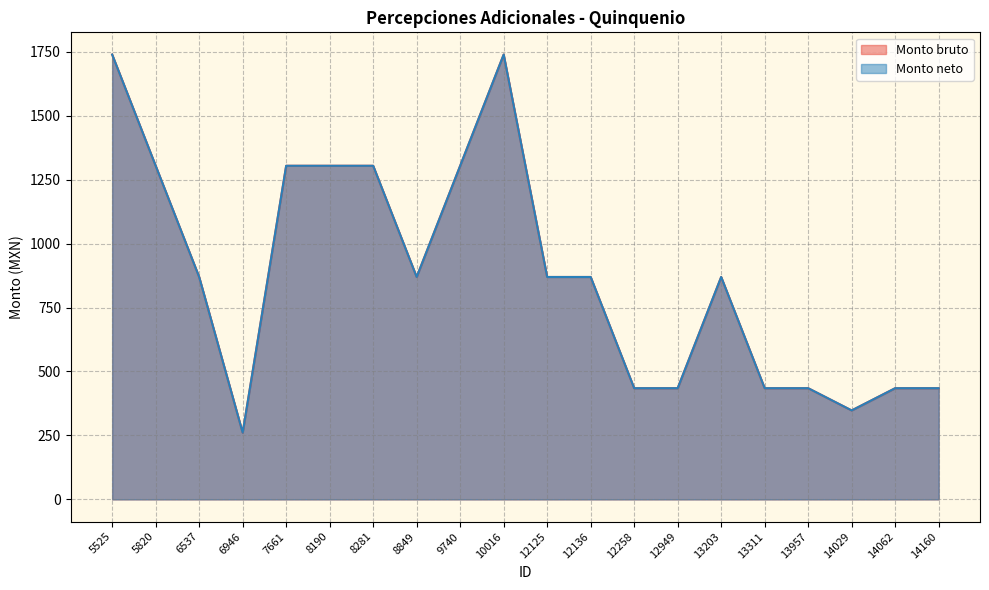

How many data points in Monto neto are less than 869?

8